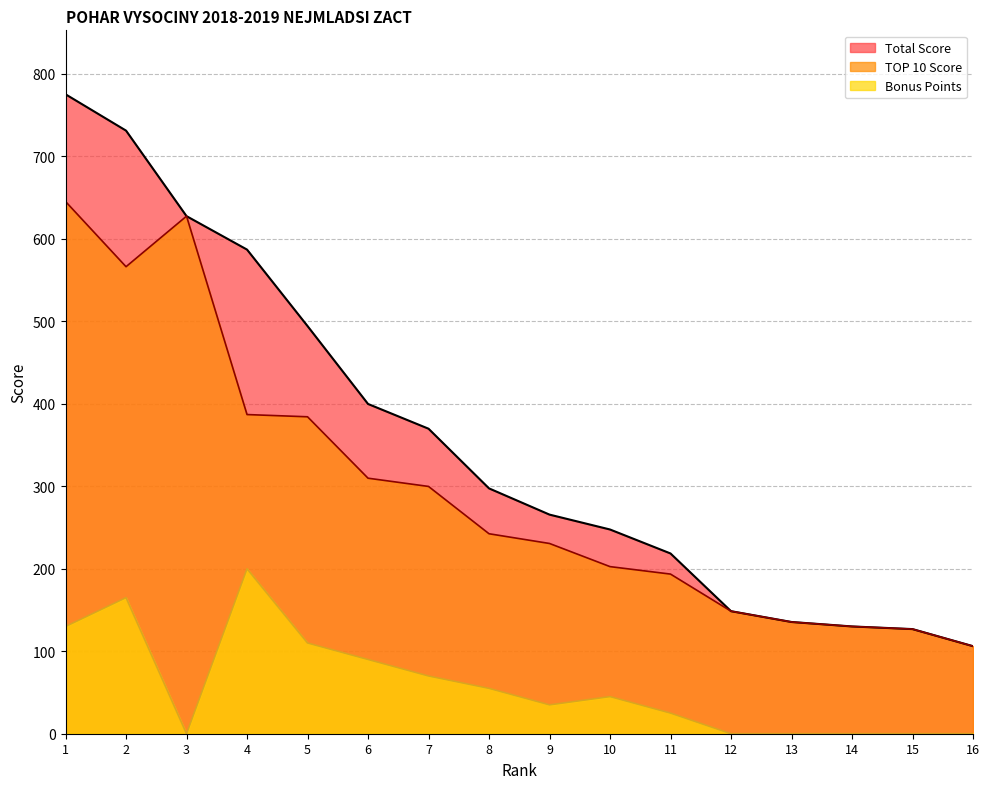

True or false: Bonus Points and TOP 10 Score cross at least once.

False